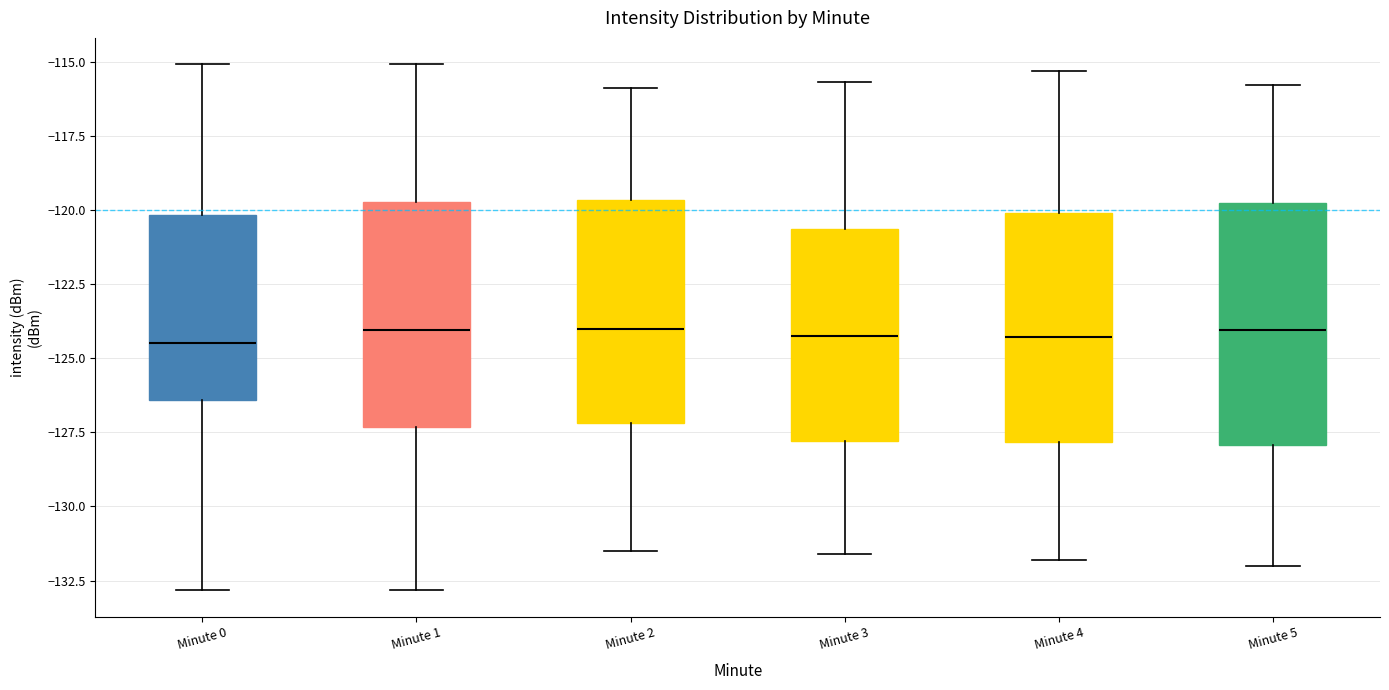

Reading left to right, read every box against the y-axis: the position of its median line, the range the box covers, and the ends of its whiskers. The values are not printed on the chart, so give them approximately, as read against the axis.

Minute 0: median -124.5, box -126.5 to -120.0, whiskers -133.0 to -115.0
Minute 1: median -124.0, box -127.5 to -119.5, whiskers -133.0 to -115.0
Minute 2: median -124.0, box -127.0 to -119.5, whiskers -131.5 to -116.0
Minute 3: median -124.0, box -128.0 to -120.5, whiskers -131.5 to -115.5
Minute 4: median -124.5, box -128.0 to -120.0, whiskers -132.0 to -115.5
Minute 5: median -124.0, box -128.0 to -119.5, whiskers -132.0 to -116.0